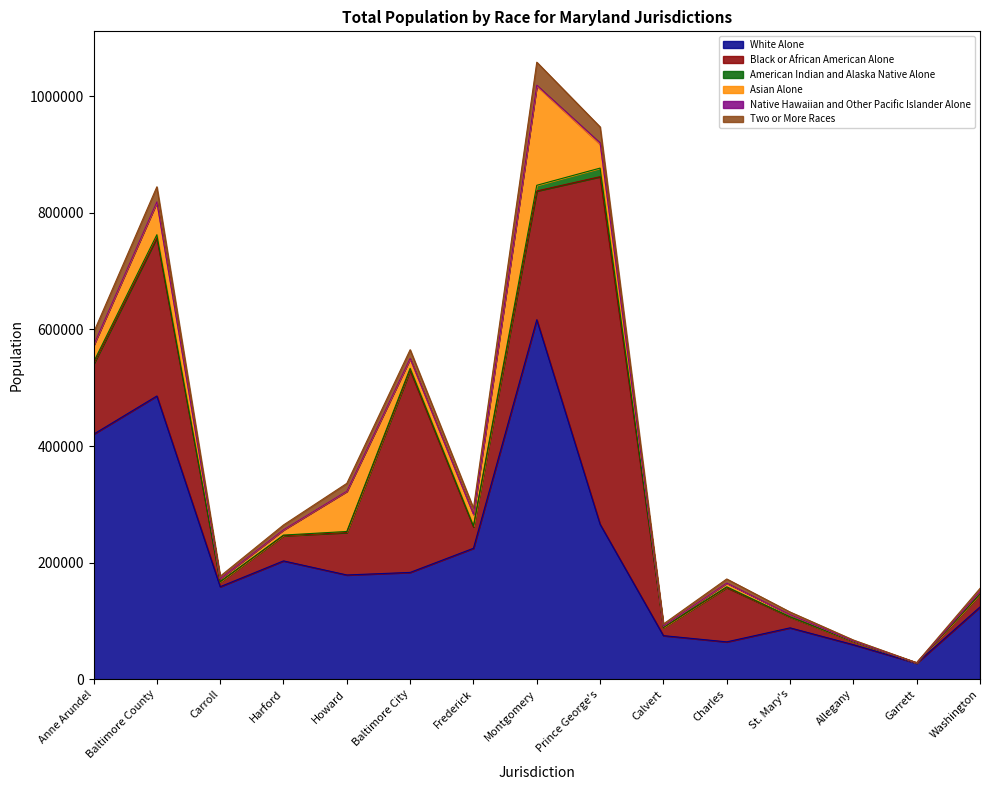

At Montgomery, list the series in order from smallest to largest.

Native Hawaiian and Other Pacific Islander Alone, American Indian and Alaska Native Alone, Two or More Races, Asian Alone, Black or African American Alone, White Alone